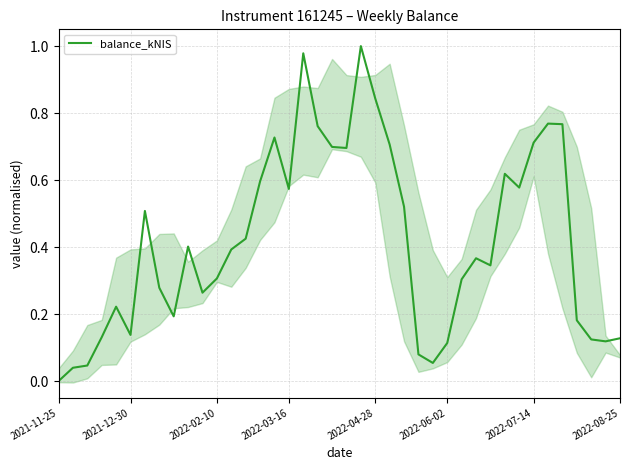

At which label does balance_kNIS reach its minimum?

2021-11-25